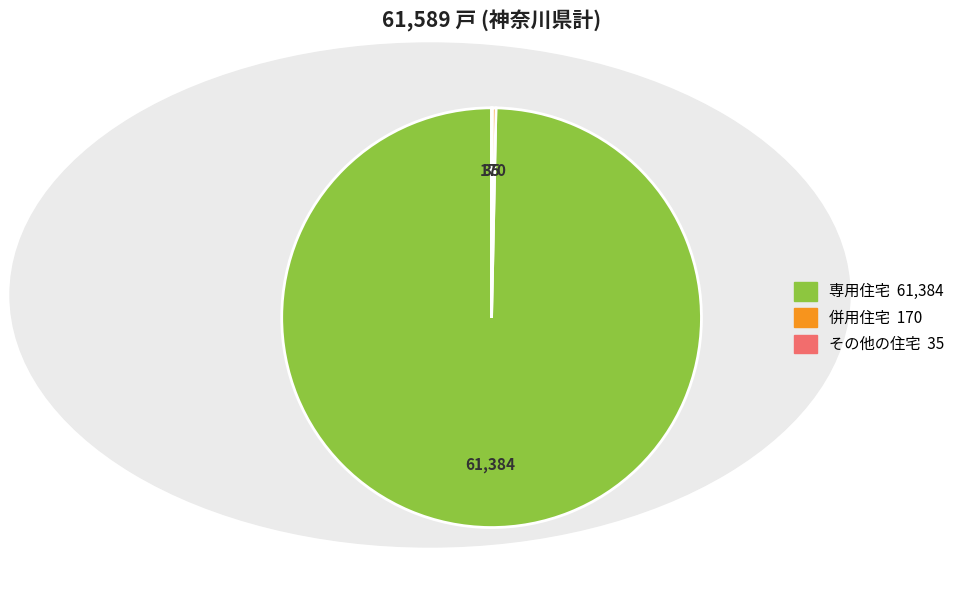

What is the largest slice in the pie chart?

専用住宅